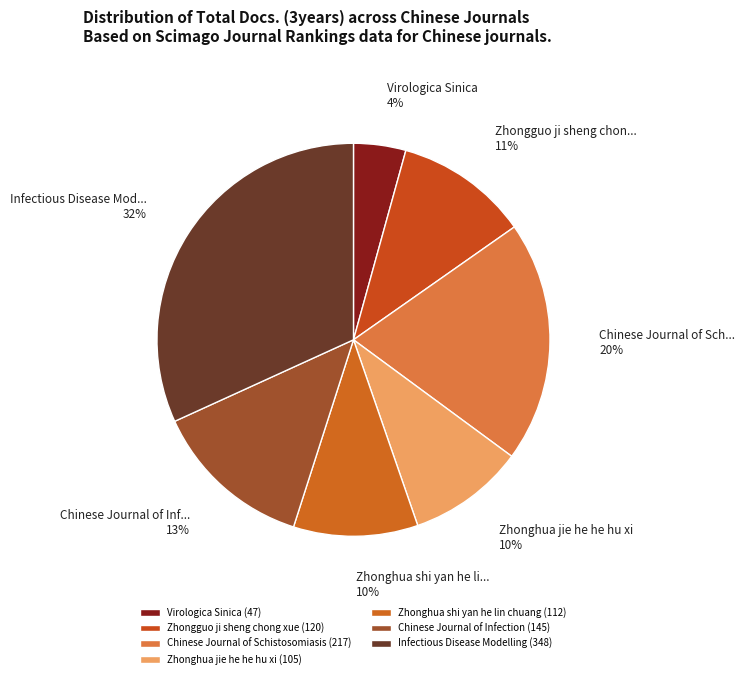

What portion of the pie excludes Zhonghua shi yan he lin chuang?

89.8%